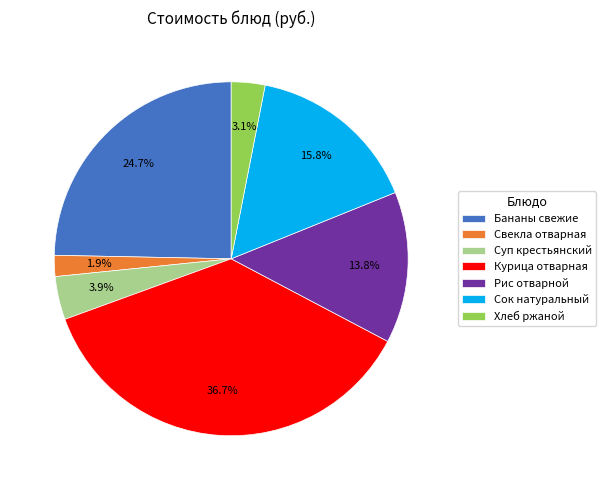

Combined, do Свекла отварная and Курица отварная account for over 50%?

No